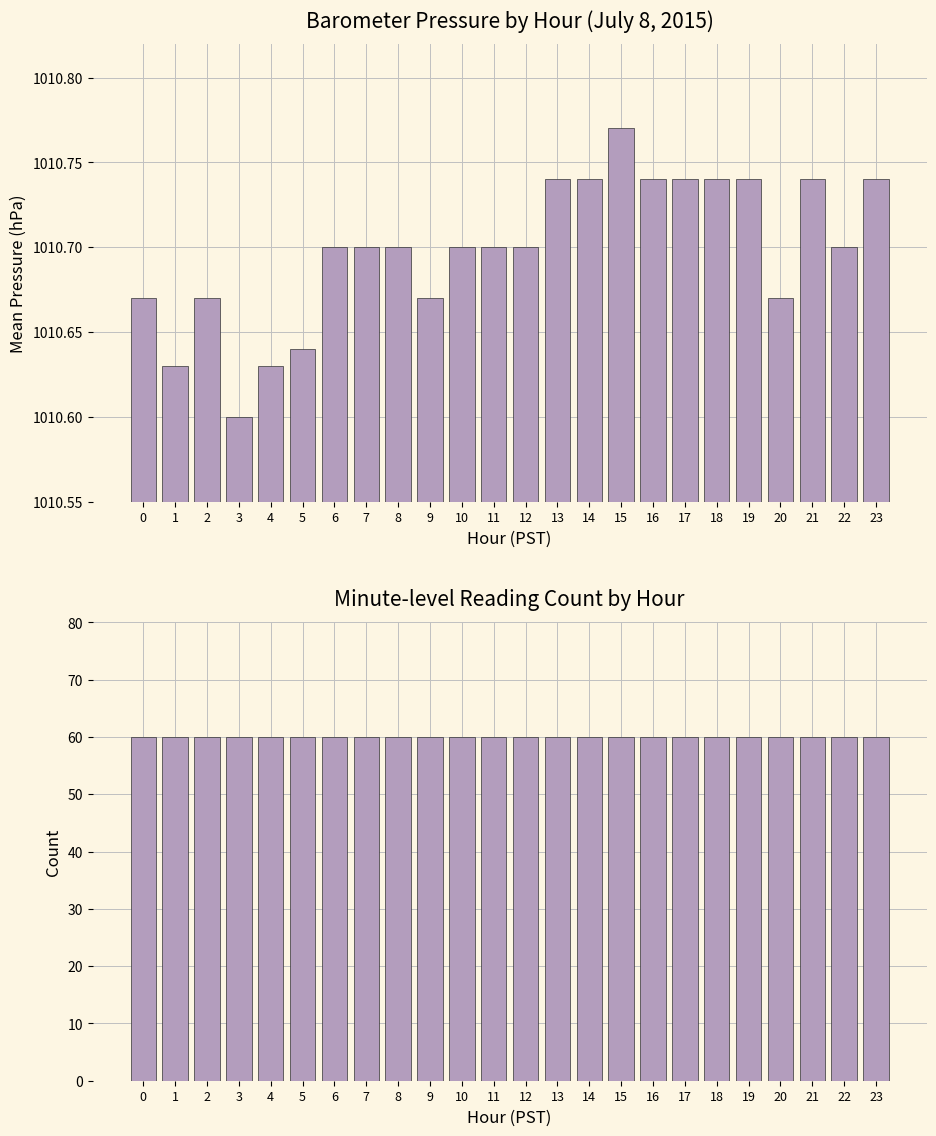

Which series changed the most between 3 and 12?

Mean Pressure (hPa)